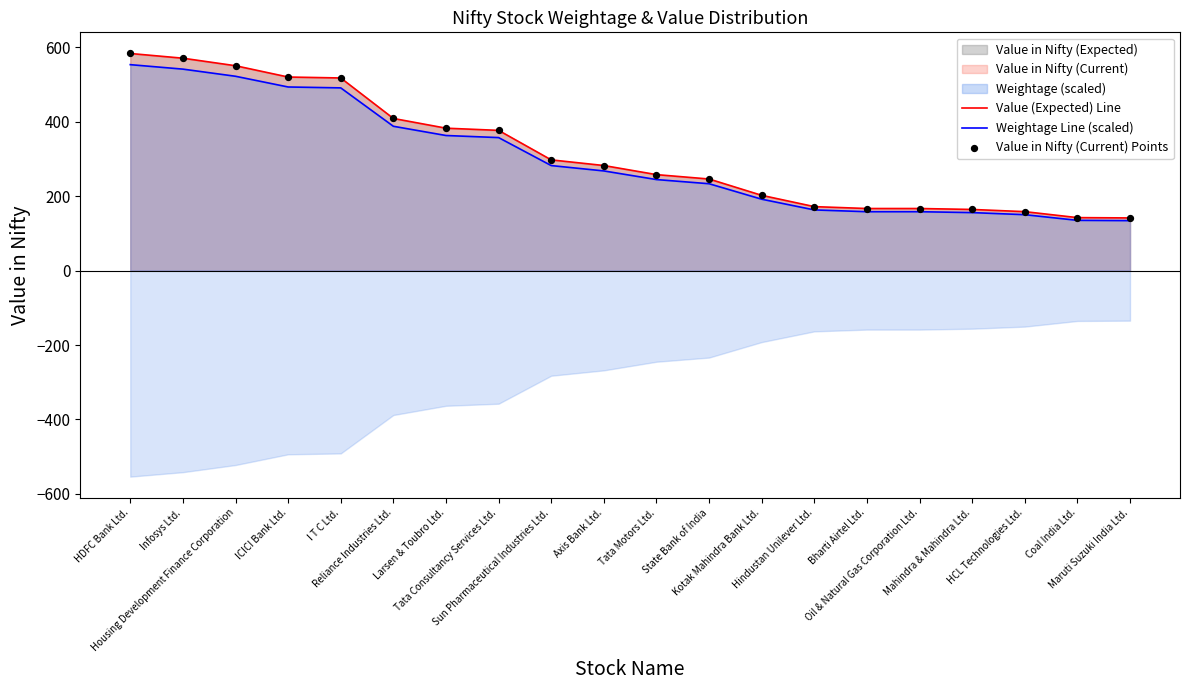

At how many categories does at least one series exceed 548?

3